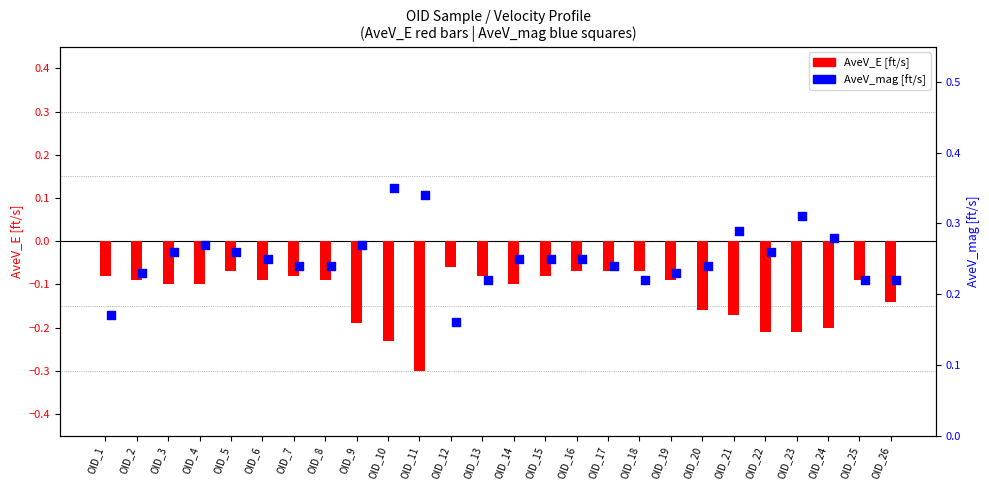

Which series has the largest total across all categories?

AveV_mag [ft/s]